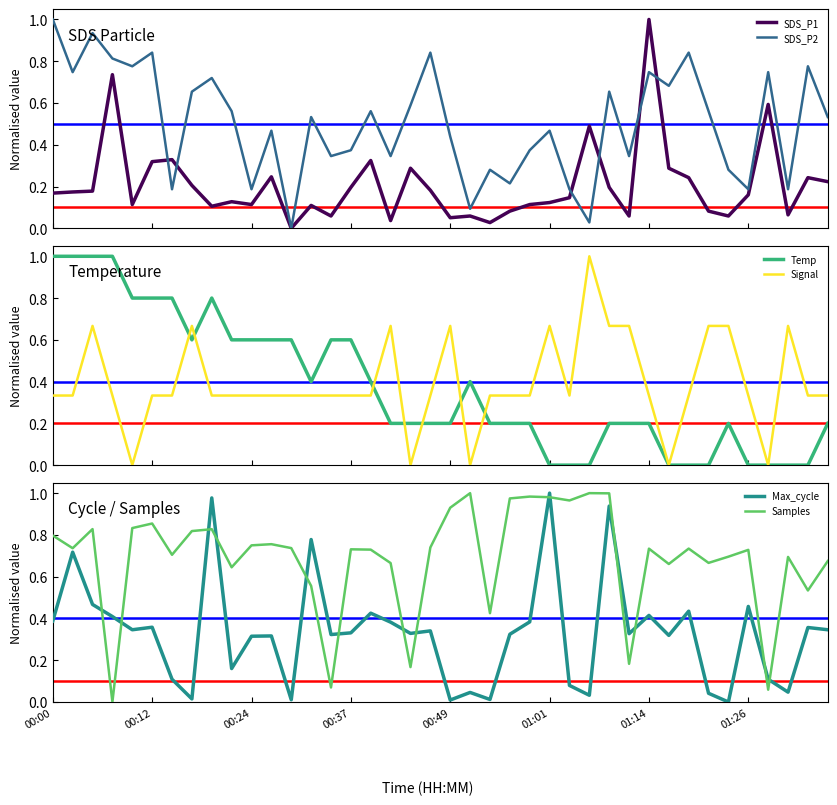

Which series has the largest total across all categories?

Samples